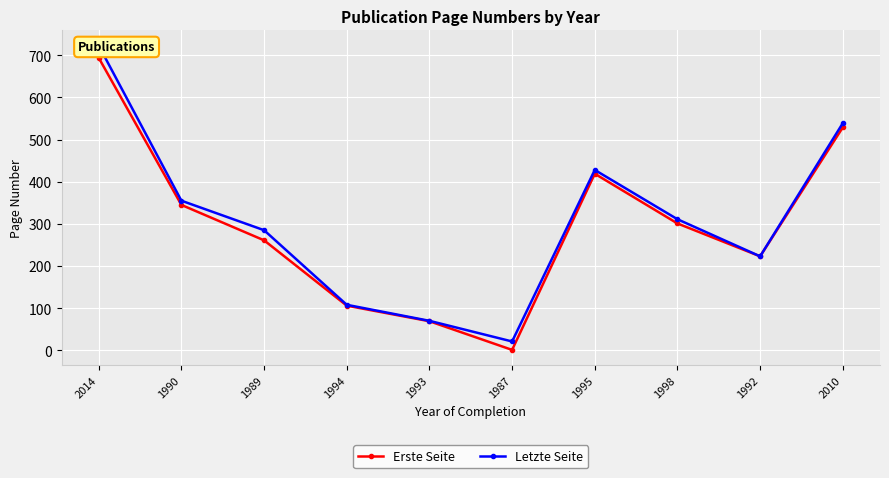

Which has a higher value, 1998 or 1995?

1995